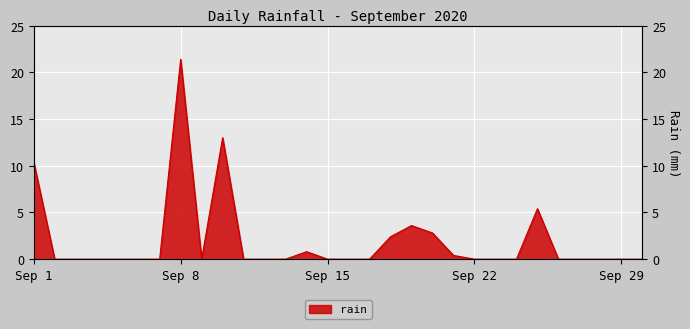

List the labels in order of value, largest first.

2020-09-08, 2020-09-10, 2020-09-01, 2020-09-25, 2020-09-19, 2020-09-20, 2020-09-18, 2020-09-14, 2020-09-21, 2020-09-02, 2020-09-03, 2020-09-04, 2020-09-05, 2020-09-06, 2020-09-07, 2020-09-09, 2020-09-11, 2020-09-12, 2020-09-13, 2020-09-15, 2020-09-16, 2020-09-17, 2020-09-22, 2020-09-23, 2020-09-24, 2020-09-26, 2020-09-27, 2020-09-28, 2020-09-29, 2020-09-30